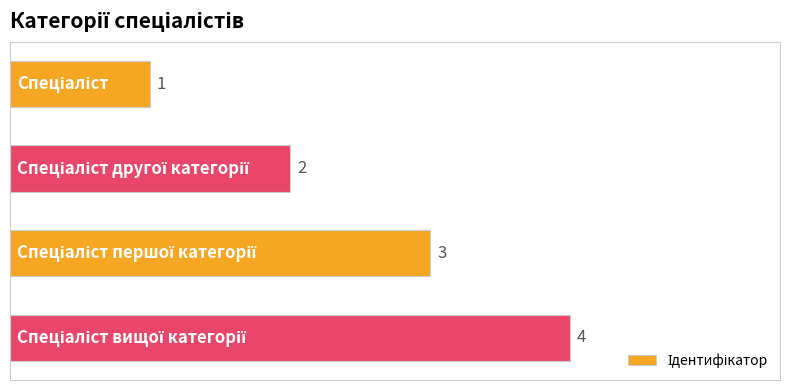

What is the difference between the maximum and minimum values?

3